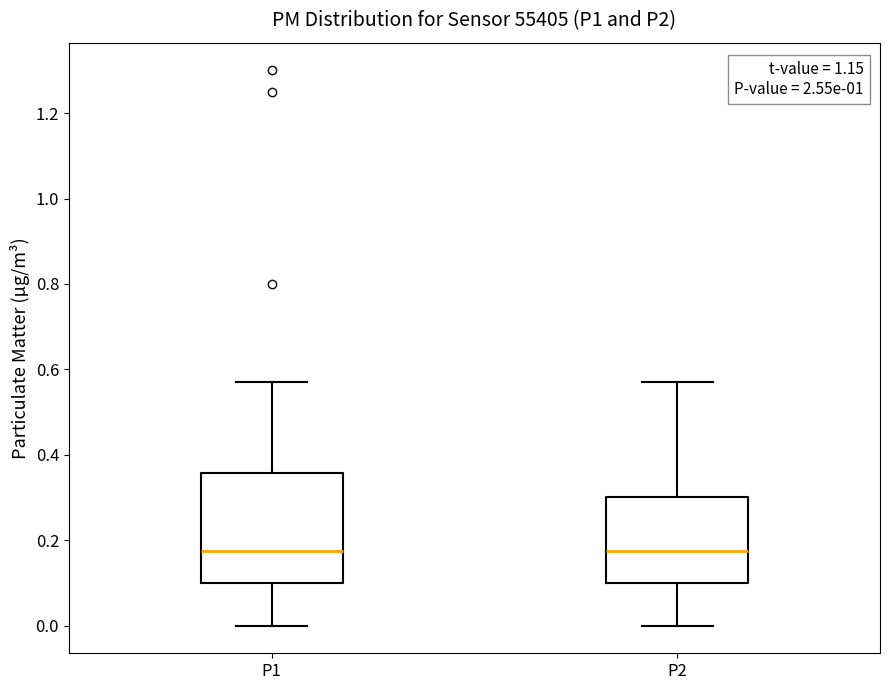

Which box is the tallest, from its lower edge to its upper edge?

P1